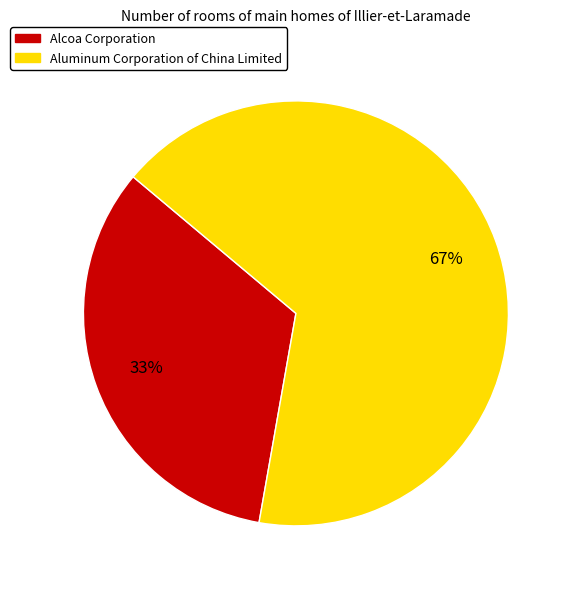

To the nearest percent, what is the combined percentage of Aluminum Corporation of China Limited and Alcoa Corporation?

100%